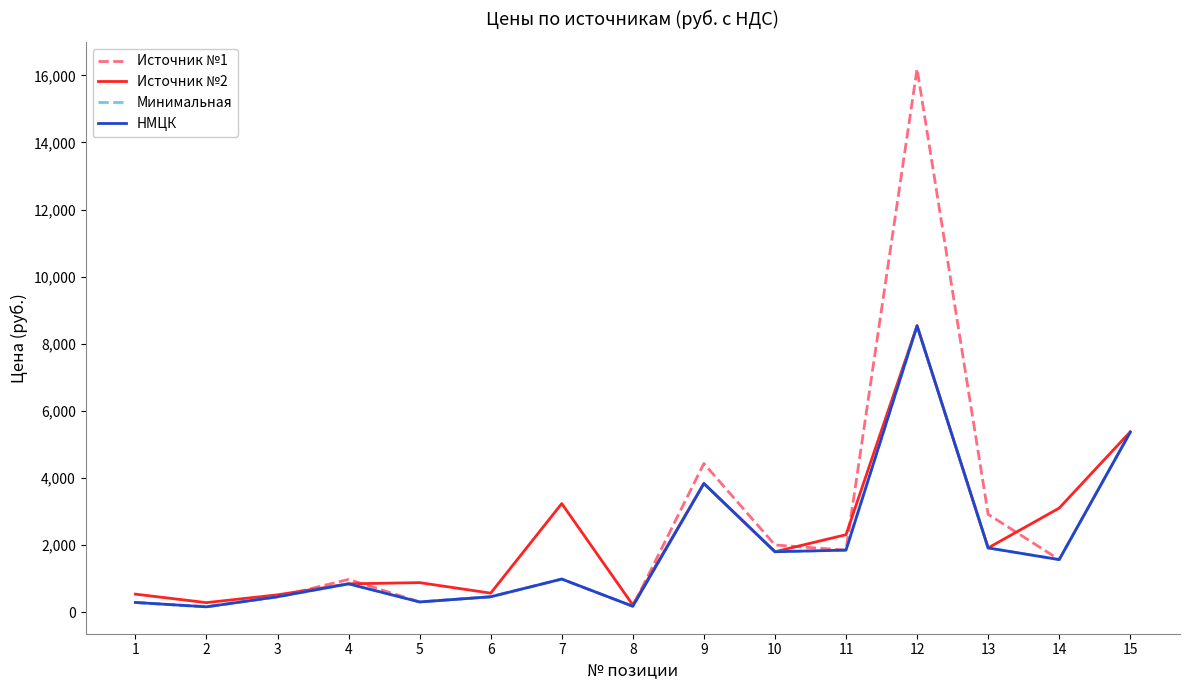

What is the value of the Источник №2 point at the 11th from the left?

2313.0